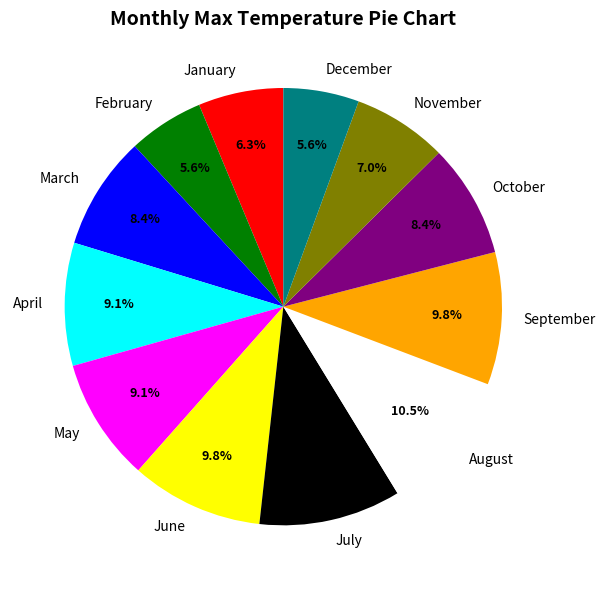

To the nearest percent, what is the difference between the largest and smallest slice percentages?

5%